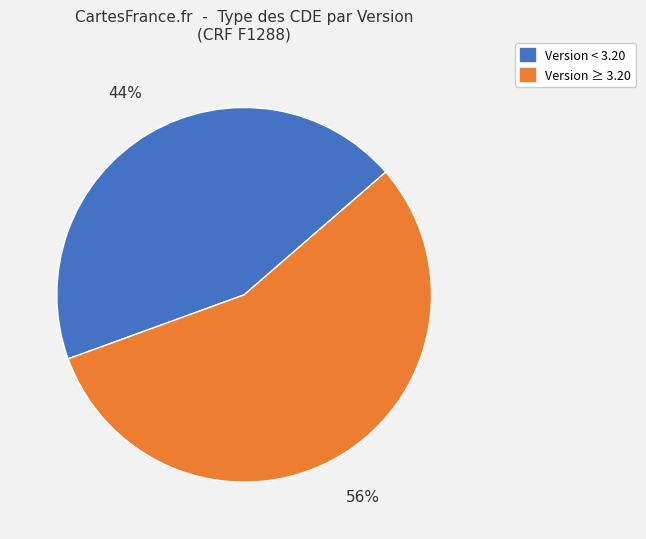

To the nearest percent, what is the average slice percentage?

50%